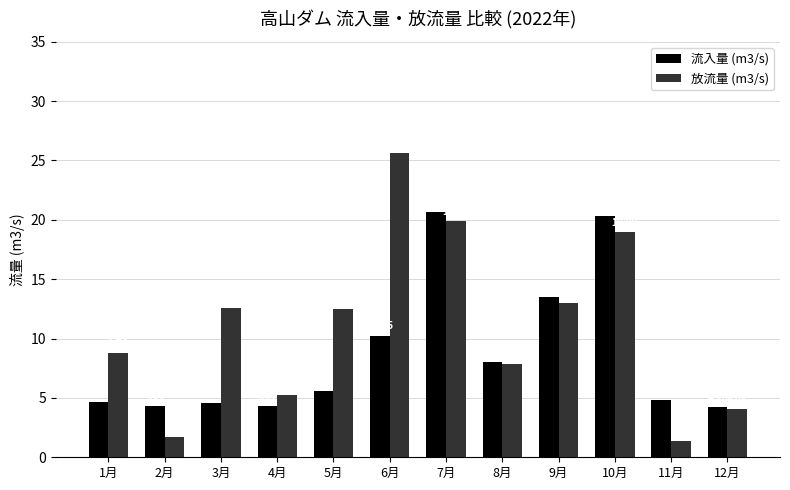

List the series in order of their overall mean, highest first.

放流量 (m3/s), 流入量 (m3/s)